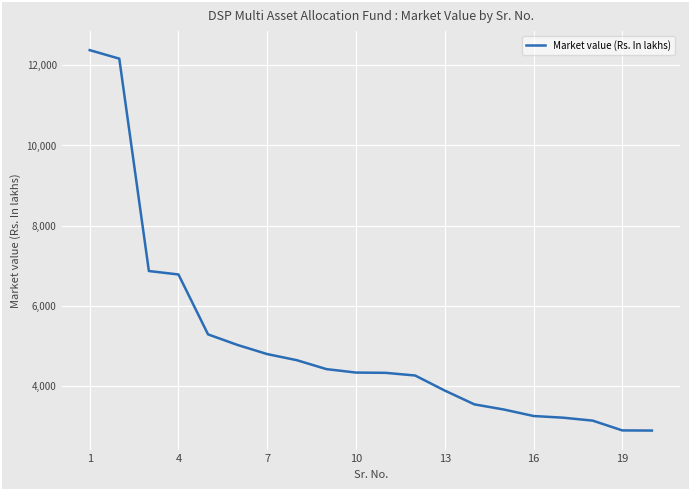

What is the smallest value displayed?

2896.6